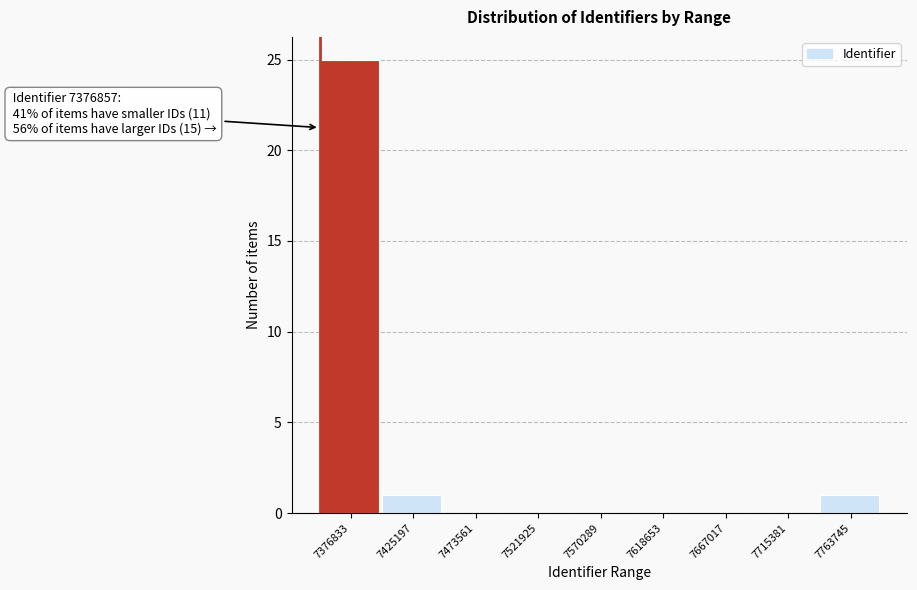

Reading left to right, list all the values displayed in this chart.

7376833=25	7425197=1	7473561=0	7521925=0	7570289=0	7618653=0	7667017=0	7715381=0	7763745=1